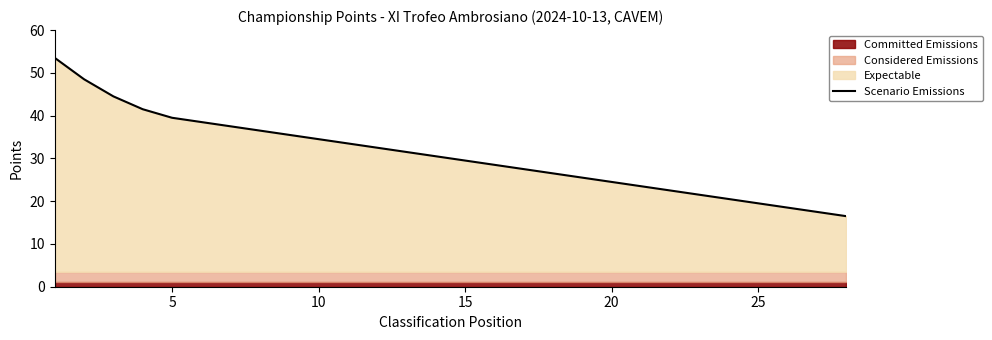

What is the difference between the maximum and minimum values?

37.0